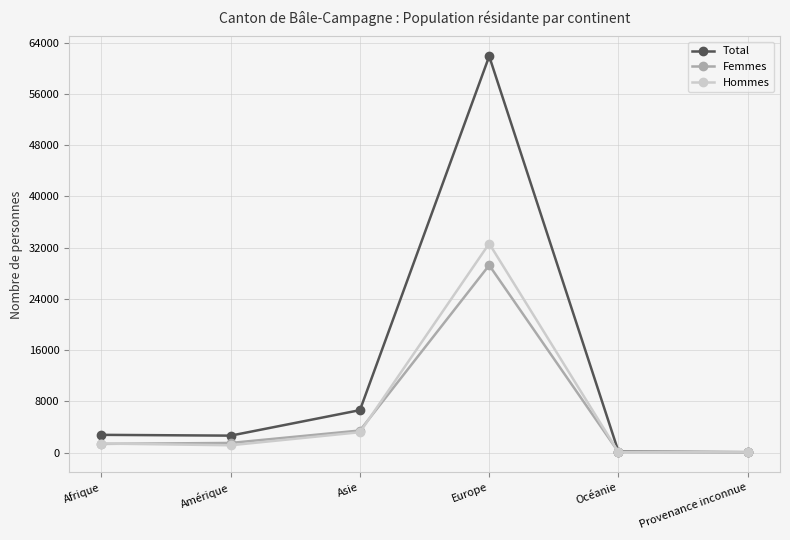

What is the value of the Femmes point at the 1st from the left?

1354